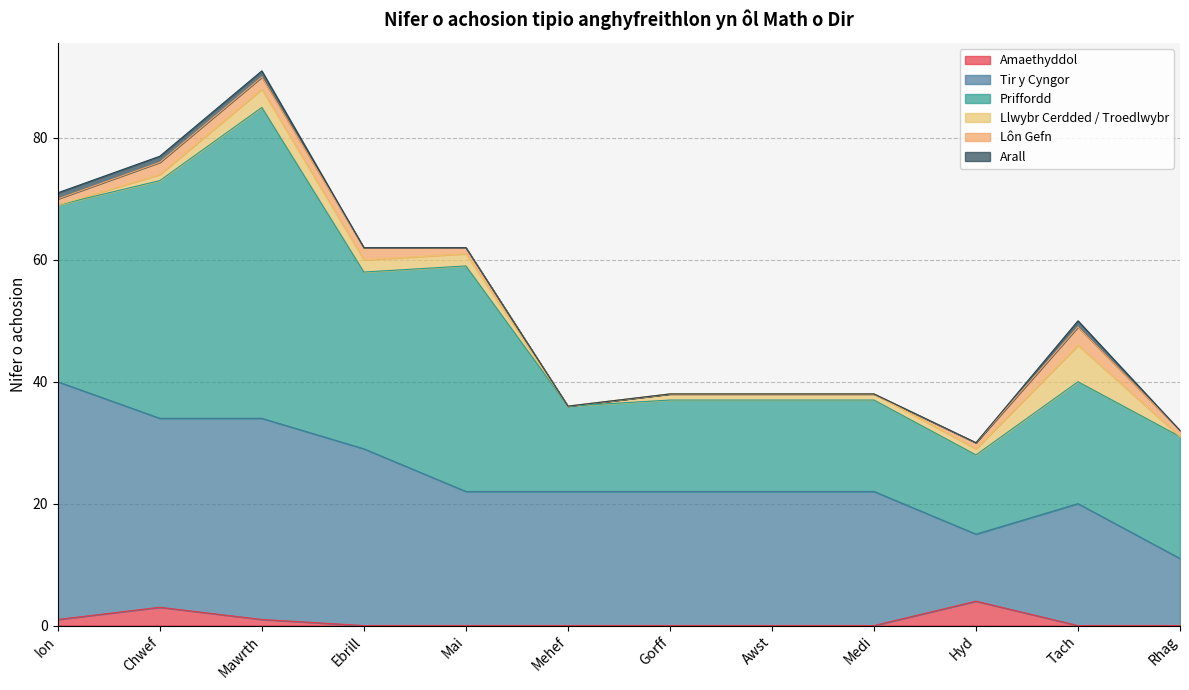

Where is Llwybr Cerdded / Troedlwybr nearest to the value 3?

Mawrth